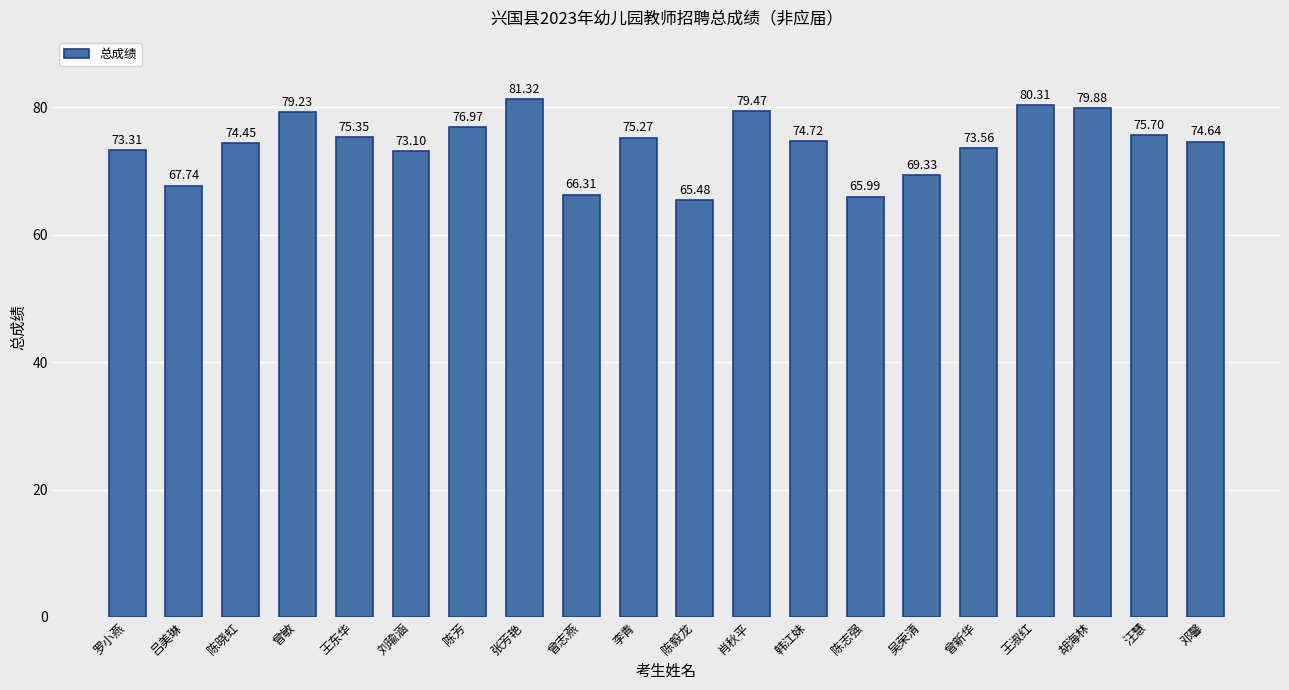

What is the ratio of the value at 陈毅龙 to the value at 王淑红?

0.8